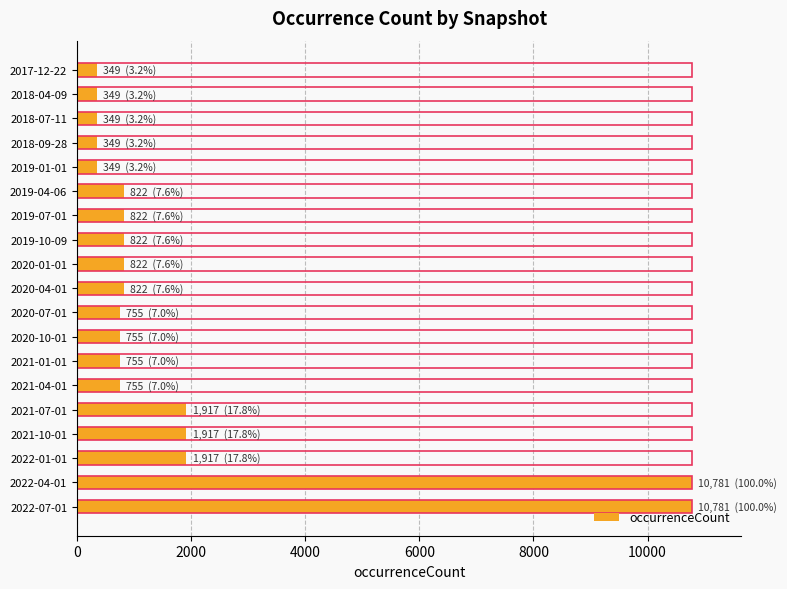

What is the smallest value displayed?

349